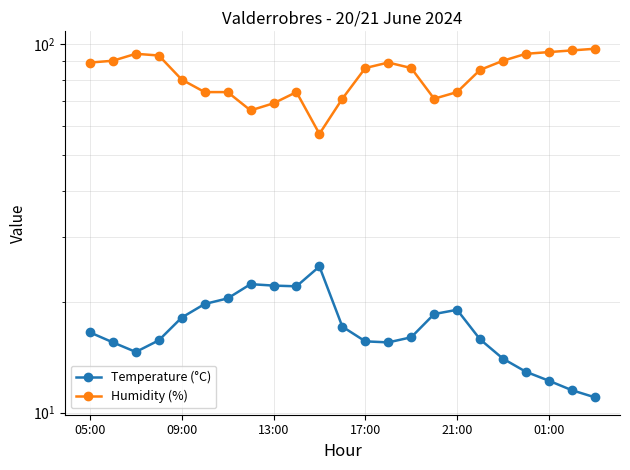

True or false: Humidity (%) has a value of 32.9 at 01:00.

False